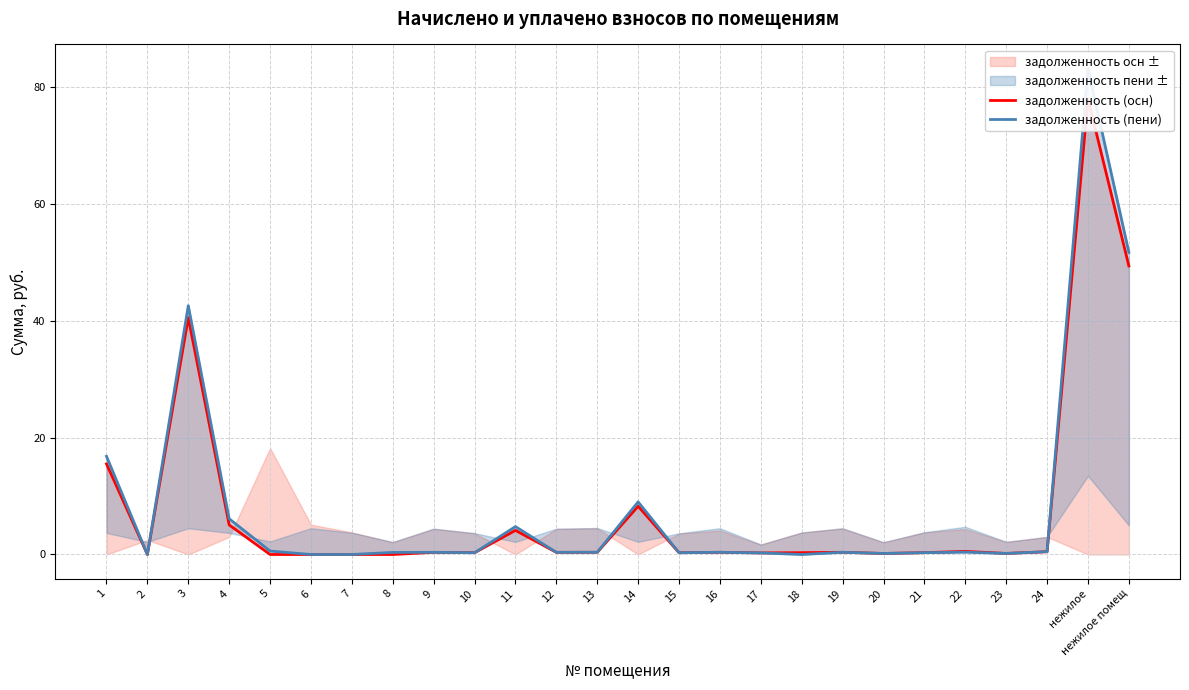

The value of задолженность (осн) at 6 is 0.0. True or false?

True